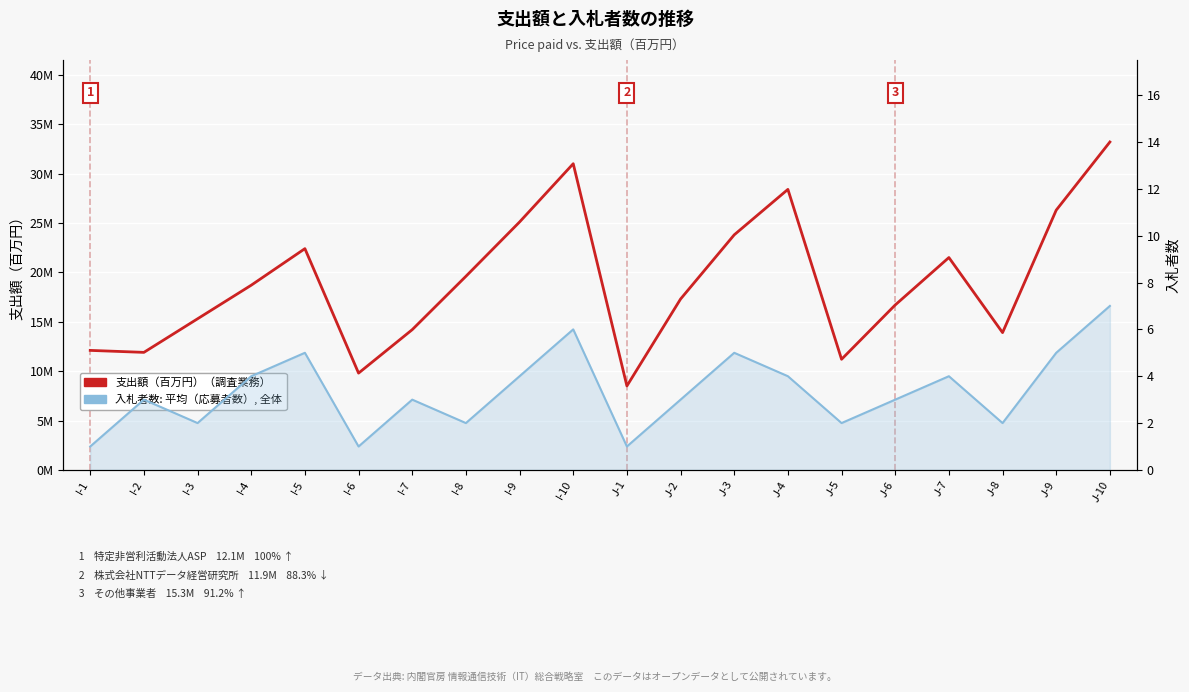

List the labels in order of 入札者数（応募者数） value, smallest first.

I-1, I-6, J-1, I-3, I-8, J-5, J-8, I-2, I-7, J-2, J-6, I-4, I-9, J-4, J-7, I-5, J-3, J-9, I-10, J-10